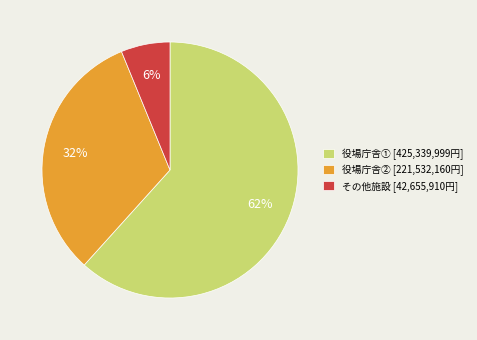

True or false: その他施設 [42,655,910円] accounts for 6% of the total.

True